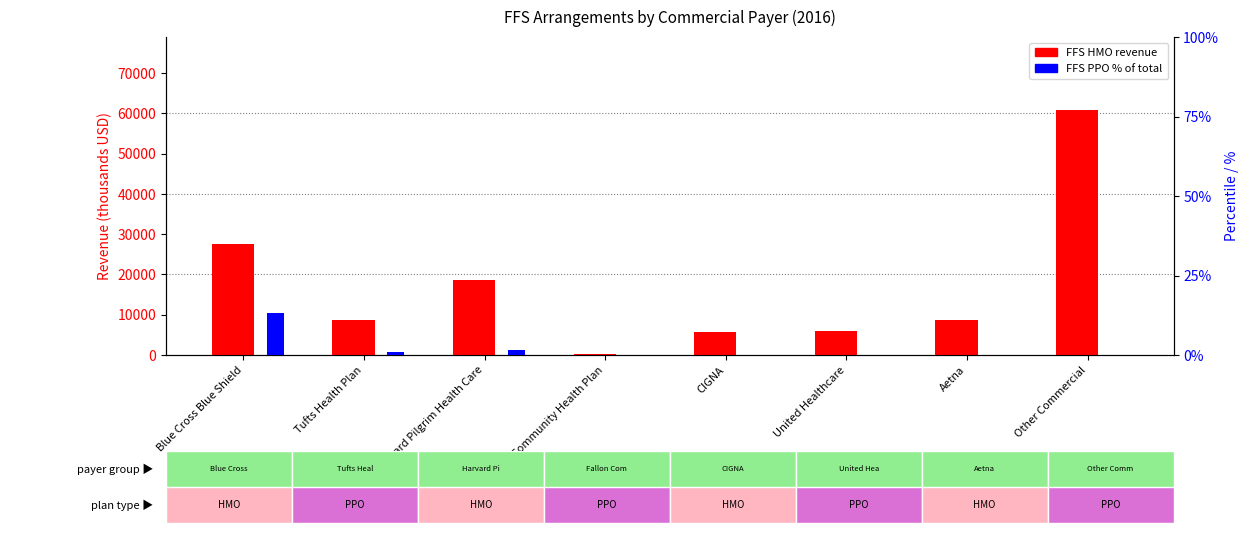

True or false: FFS PPO % has a value of 6.3 at Aetna.

False